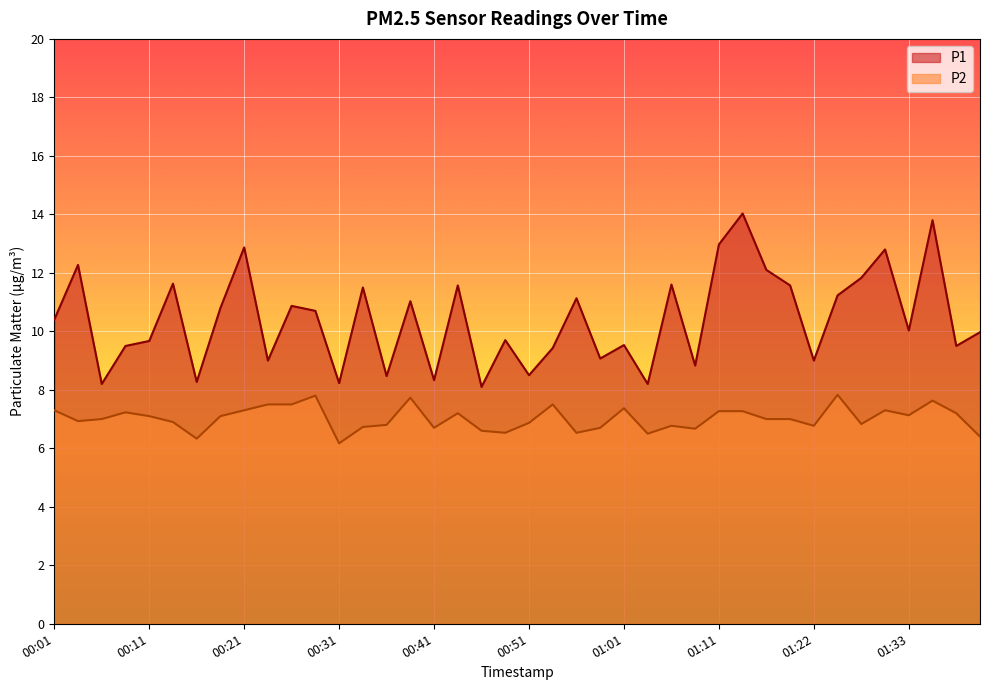

At which label does P2 reach its minimum?

00:31